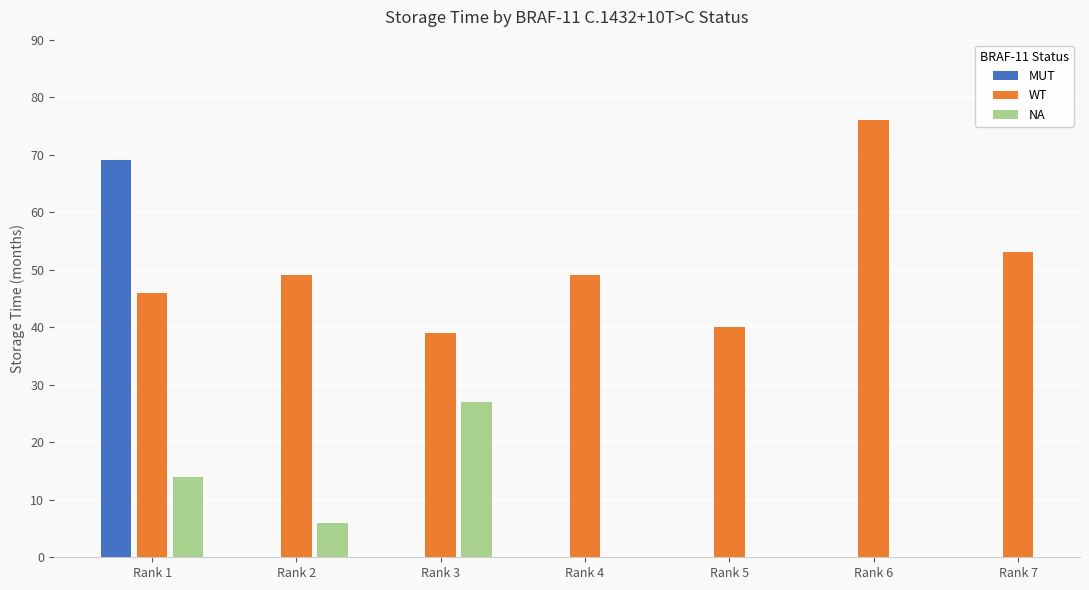

At which label is NA closest to 16?

Rank 1